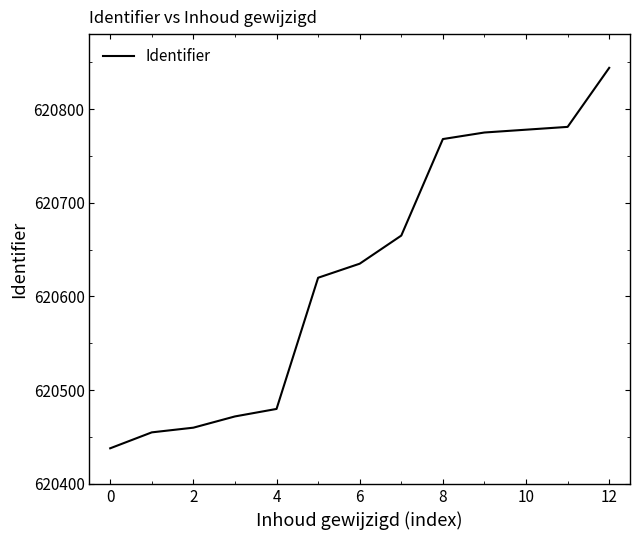

What is the minimum value shown in the chart?

620438